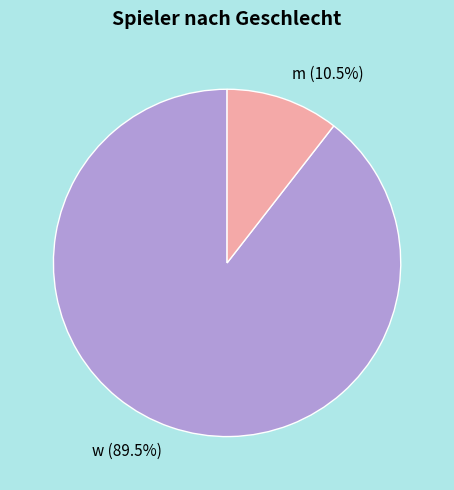

Do w and m together represent more than half of the pie?

Yes